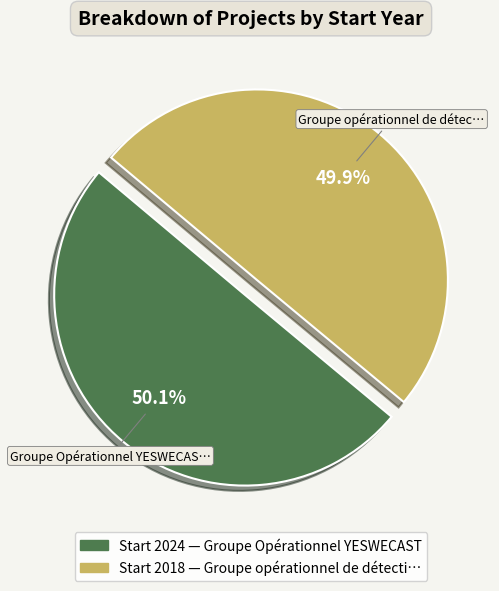

Is there a majority slice in this chart?

Yes